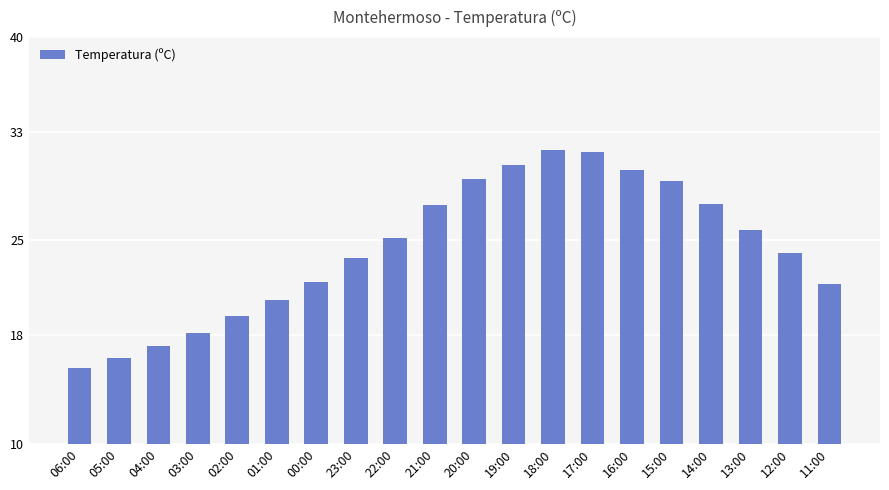

At which label is the value closest to 23?

23:00